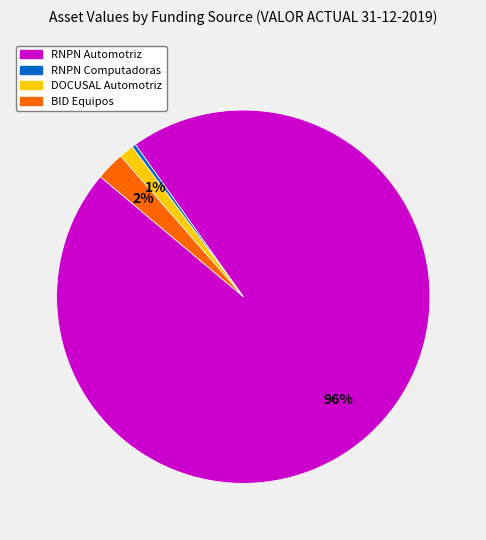

How many segments does this pie chart have?

4